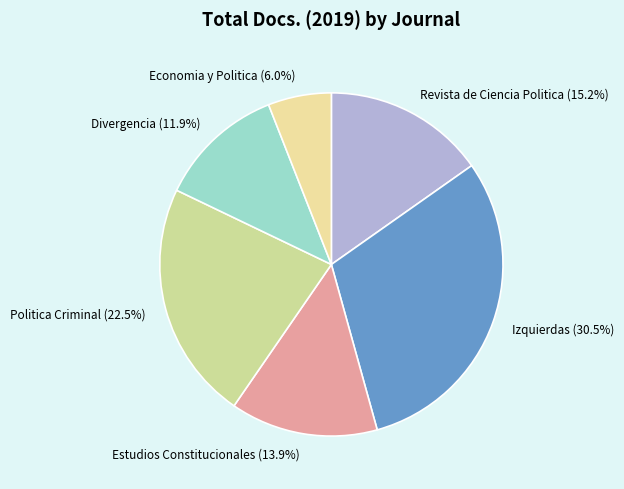

How many slices are in this pie chart?

6